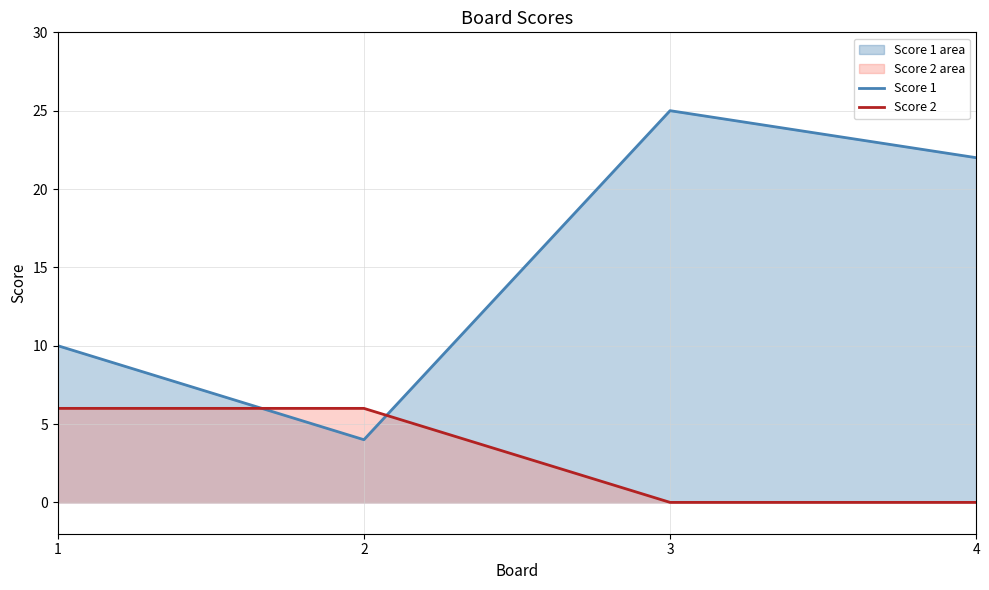

How many intersections are there between Score 2 and Score 1?

2